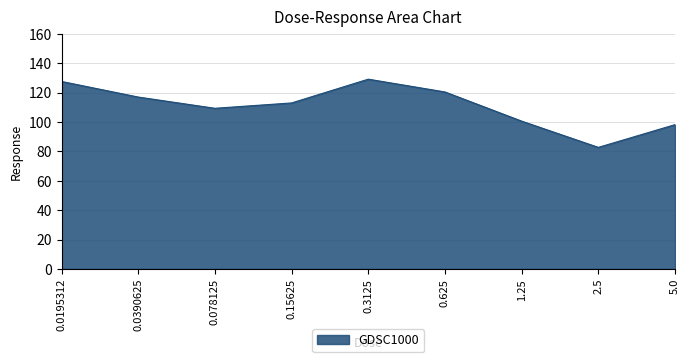

The chart shows a value of 49.8 at 0.625. True or false?

False